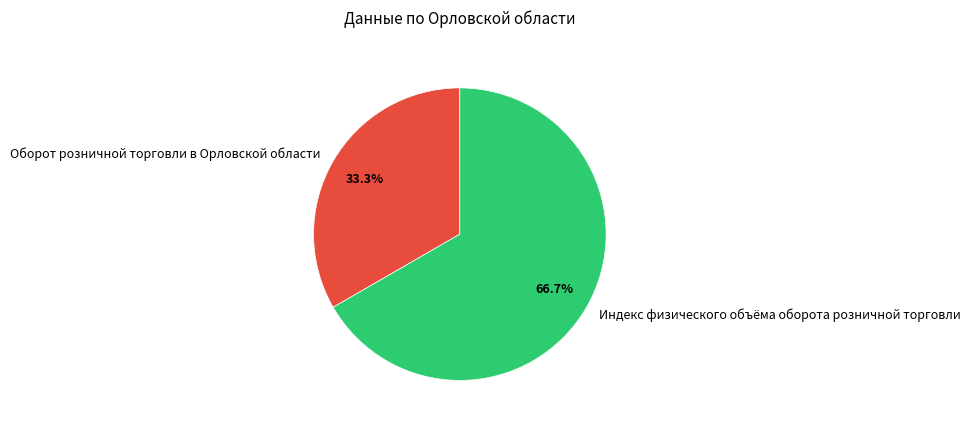

Which slice is the largest?

Индекс физического объёма оборота розничной торговли